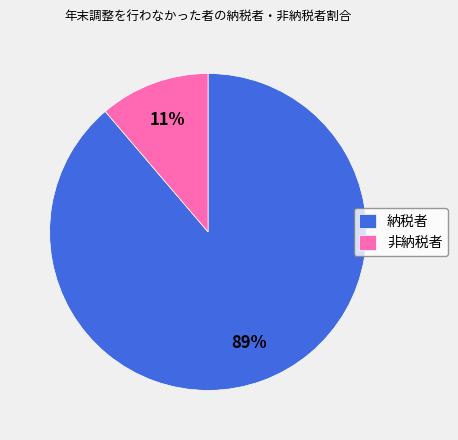

To the nearest percent, what percentage of the pie is 非納税者?

11%